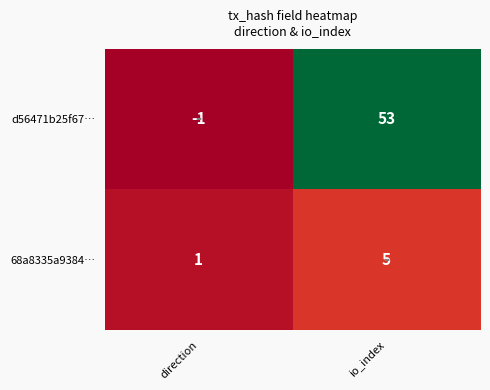

True or false: 68a8335a9384… has a value of 3 at io_index.

False